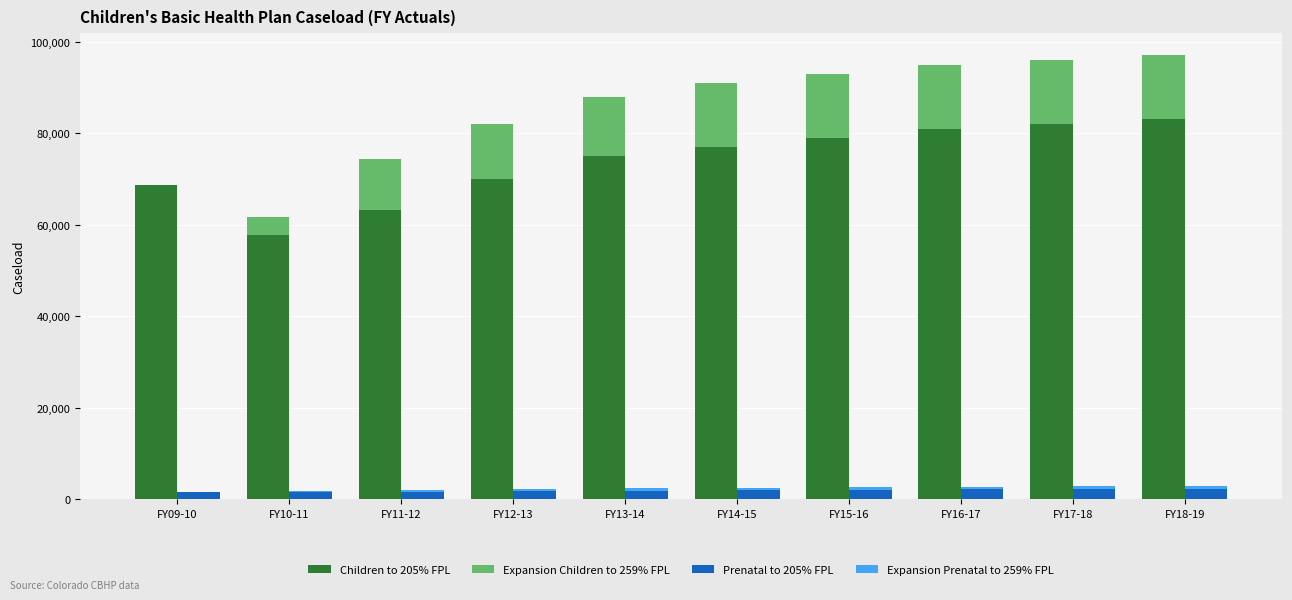

Which series has the largest total across all categories?

Children to 205% FPL